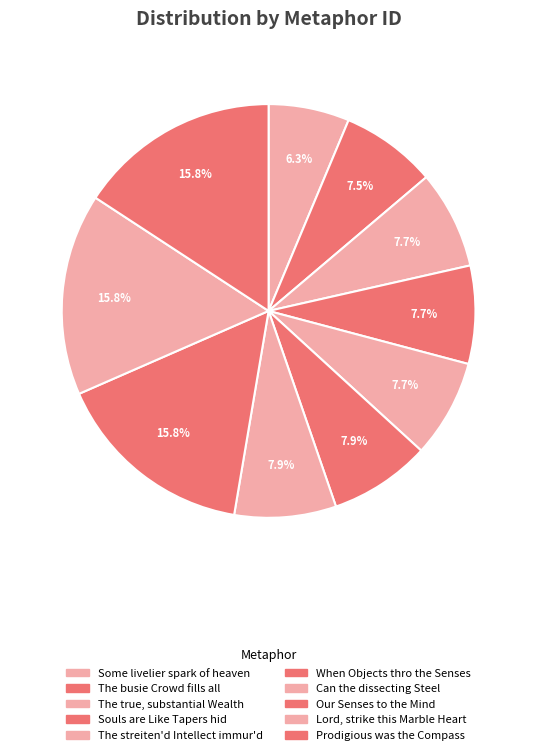

Count the number of slices in the pie.

10